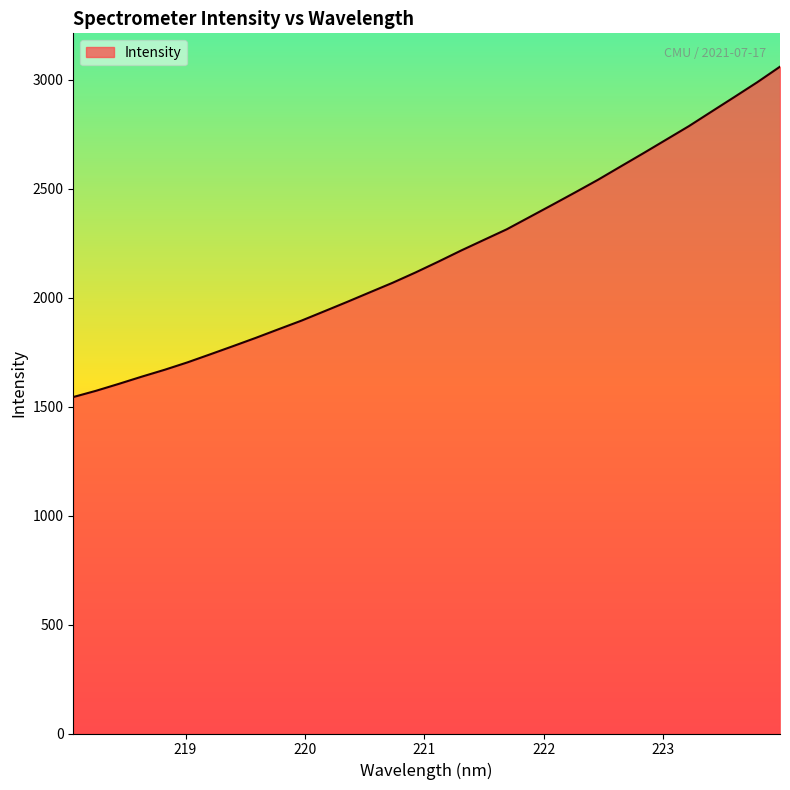

What is the difference between the maximum and minimum values?

1516.2